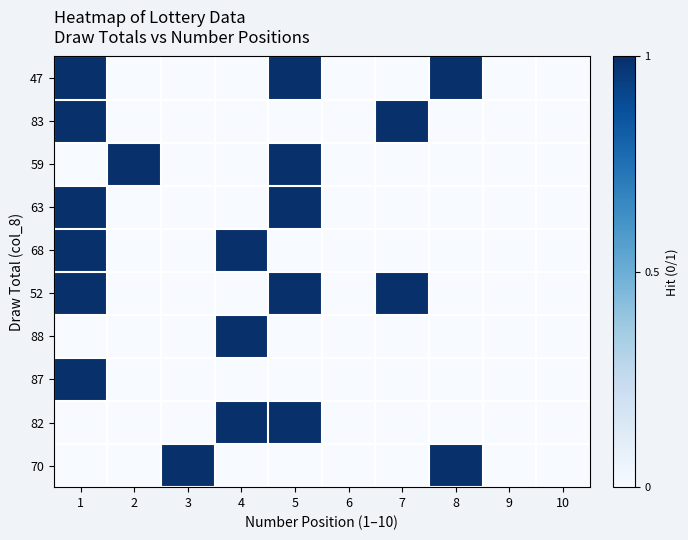

Between 2 and 8, which series saw the biggest shift?

47